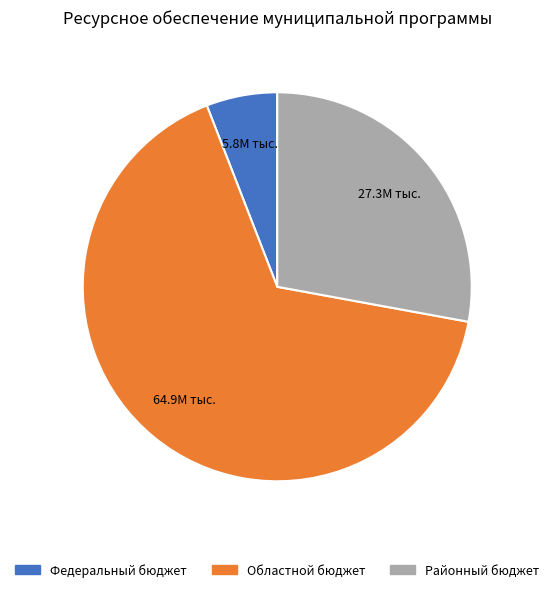

Is the sum of Областной бюджет and Федеральный бюджет greater than half?

Yes